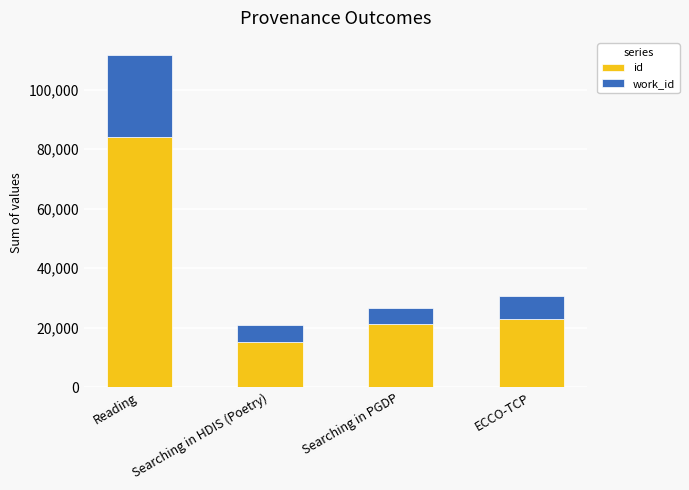

What is the total value across all series at Reading?

111884